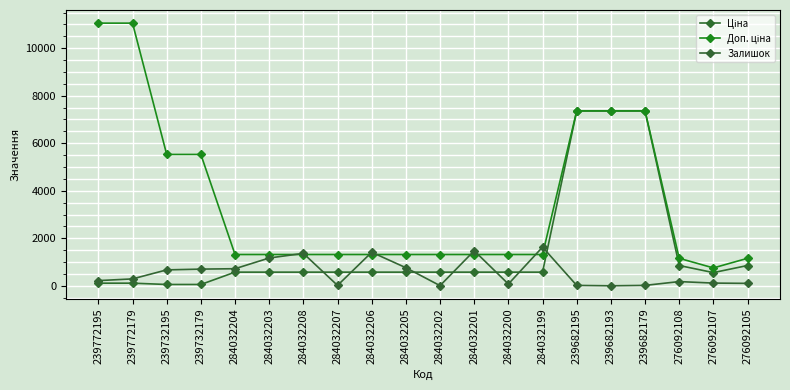

Between 239732179 and 284032208, which series saw the biggest shift?

Доп. ціна